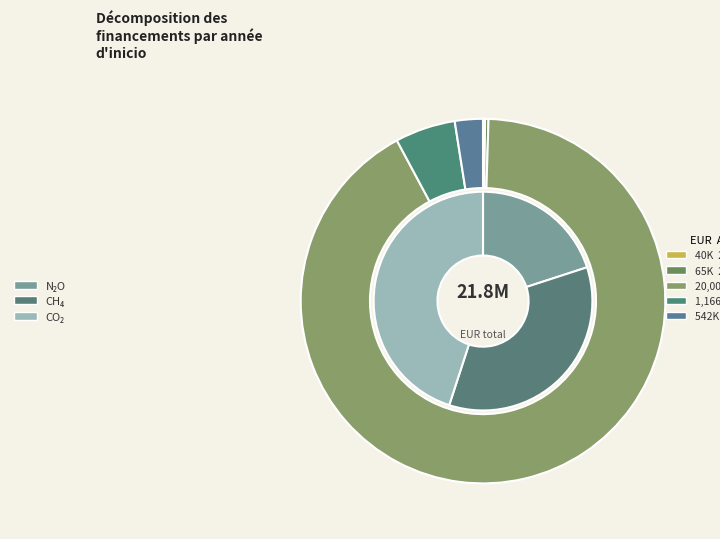

True or false: 2017 accounts for 0% of the total.

True